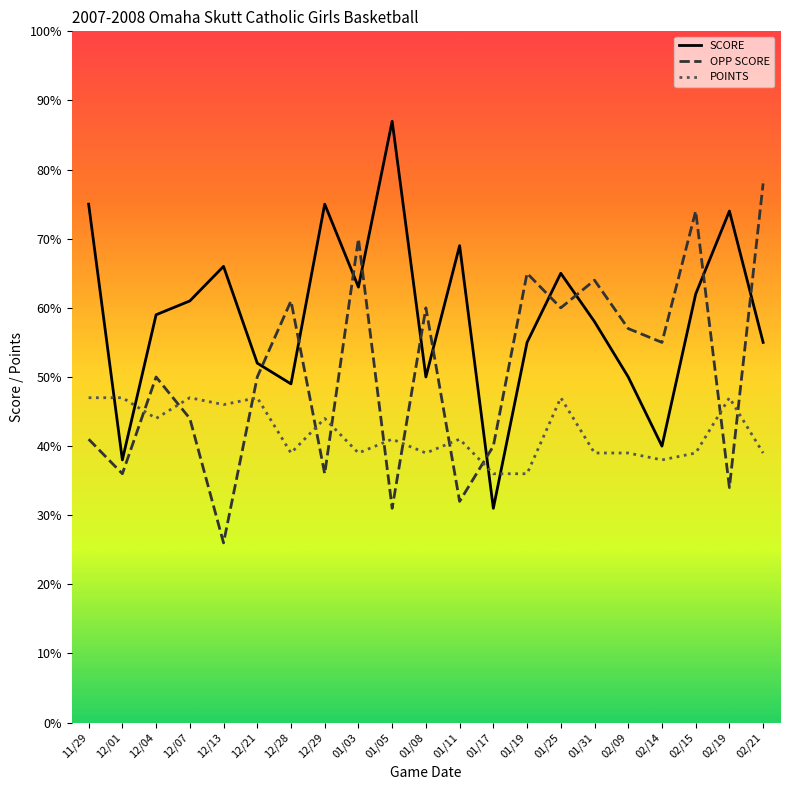

At which category does OPP SCORE reach its first local valley?

12/01